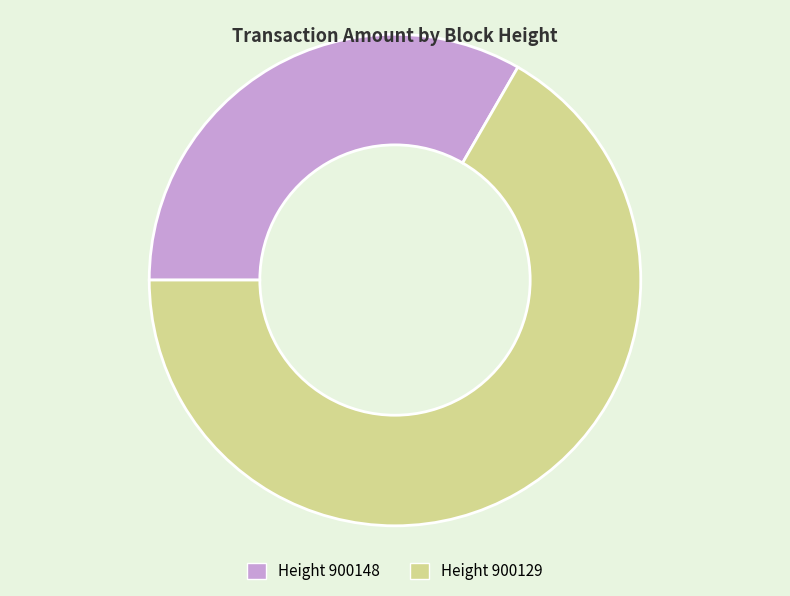

Which category accounts for the majority?

Height 900129